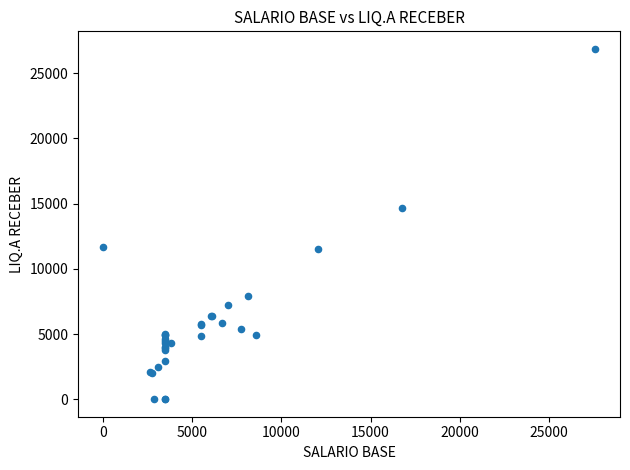

What Y value in the scatter plot is closest to 13434?

14628.9